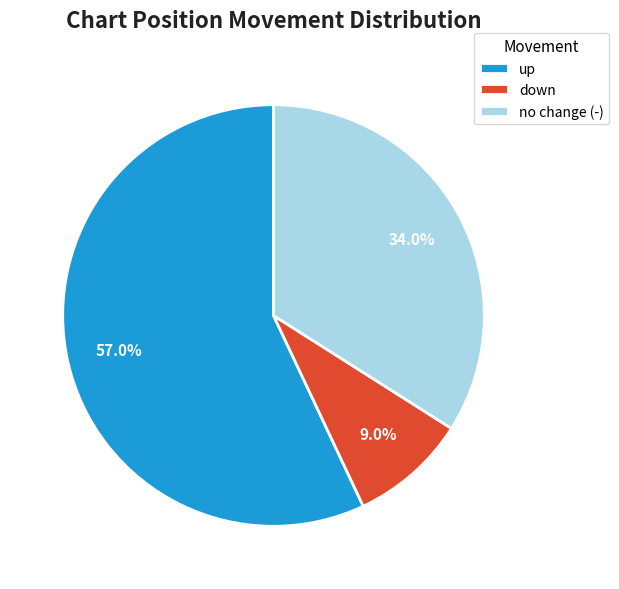

Between no change (-) and down, which is larger?

no change (-)